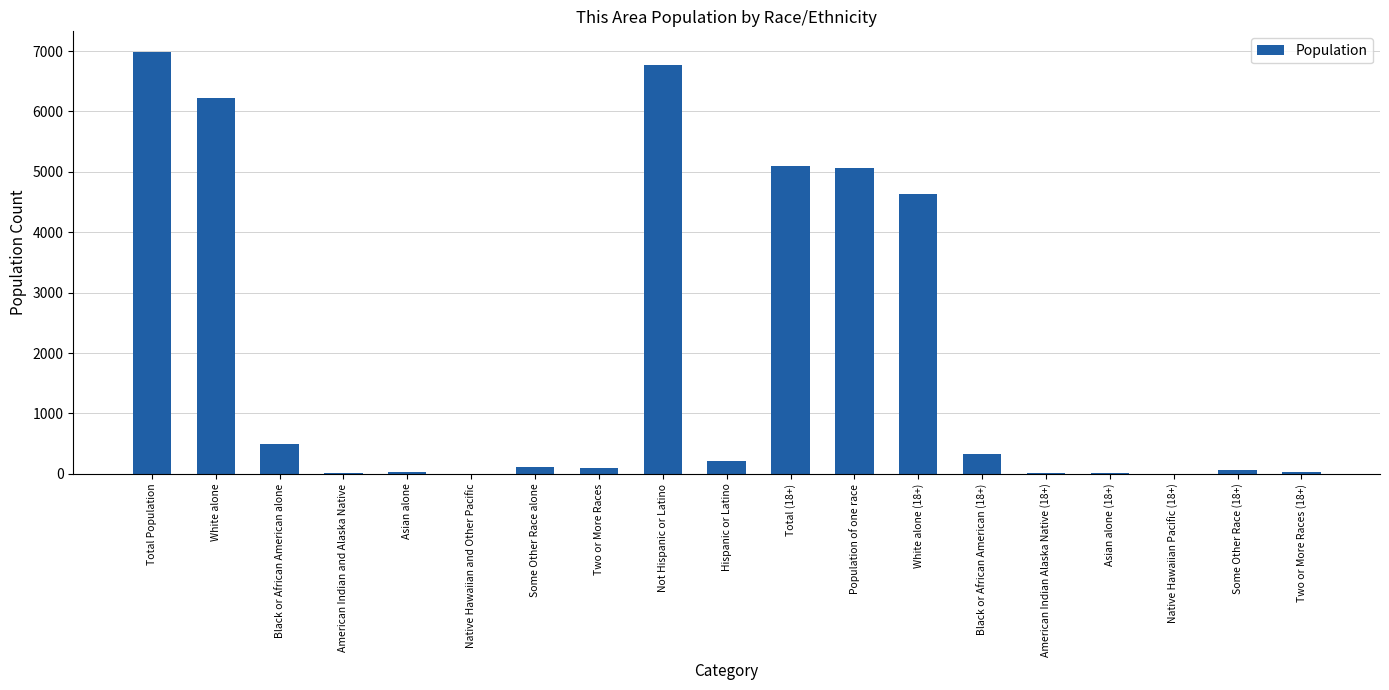

What is the change in value from American Indian and Alaska Native to Total (18+)?

+5093